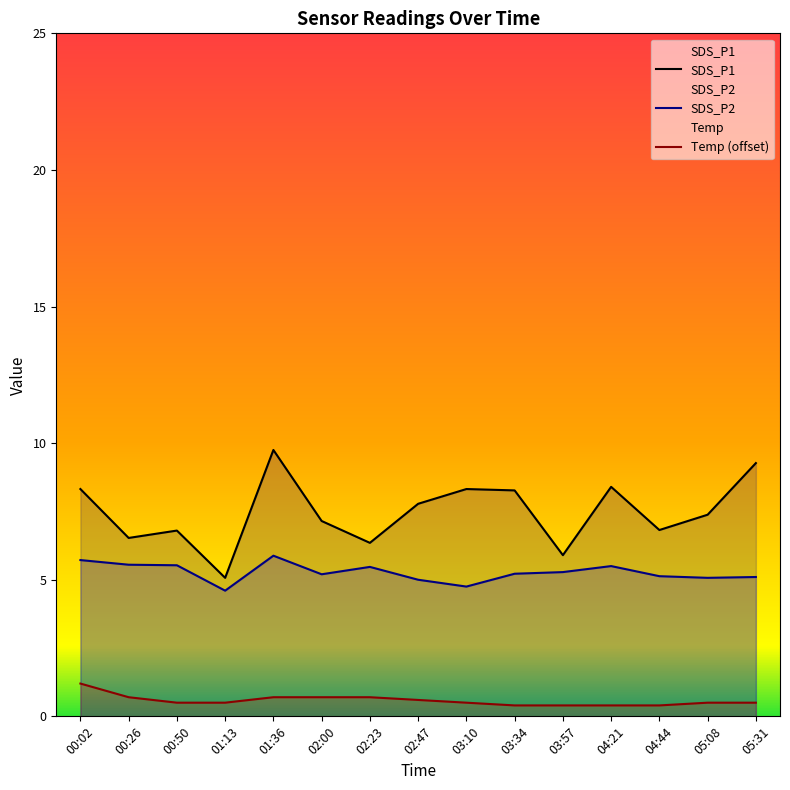

At which category is the sum across all series the highest?

01:36